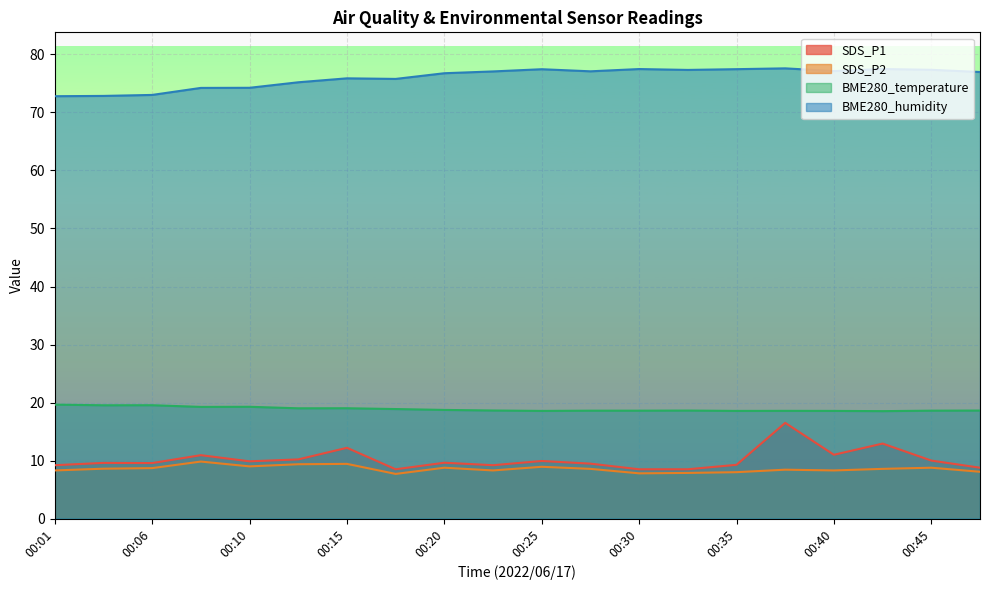

What is the difference between the maximum and minimum values in the BME280_temperature series?

1.1